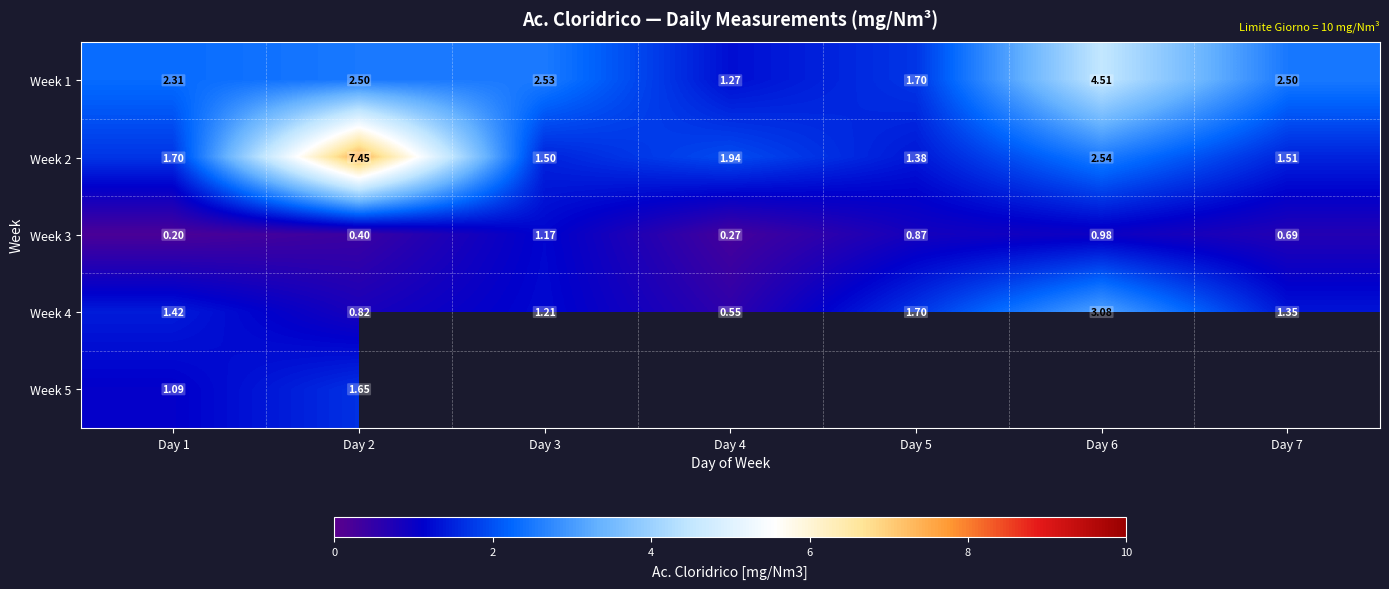

Is the value of Week 1 at Day 3 greater than the value of Week 3 at Day 3?

Yes